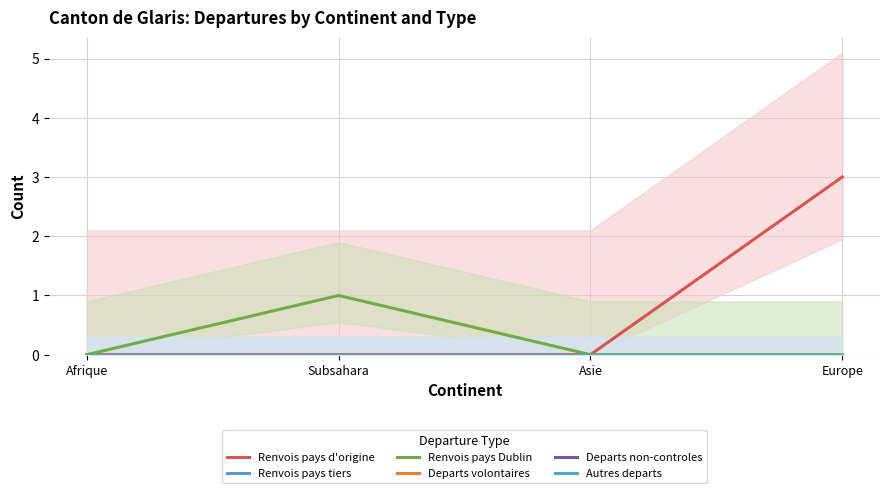

Reading right to left, what are all the values shown in this chart?

Renvois pays d'origine: Europe=3	Asie=0	Subsahara=0	Afrique=0
Renvois pays tiers: Europe=0	Asie=0	Subsahara=0	Afrique=0
Renvois pays Dublin: Europe=0	Asie=0	Subsahara=1	Afrique=0
Departs volontaires: Europe=0	Asie=0	Subsahara=0	Afrique=0
Departs non-controles: Europe=0	Asie=0	Subsahara=0	Afrique=0
Autres departs: Europe=0	Asie=0	Subsahara=0	Afrique=0